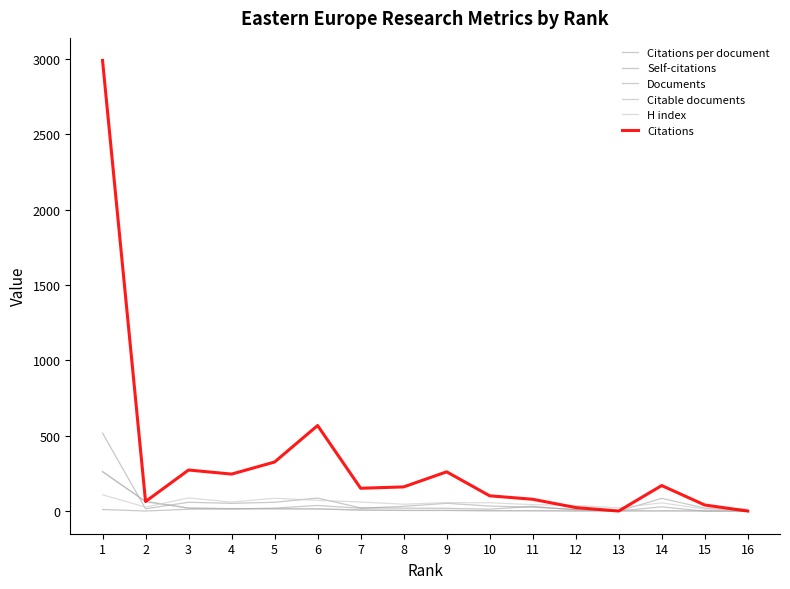

The value of Citations per document at 15 is 20.5. True or false?

True